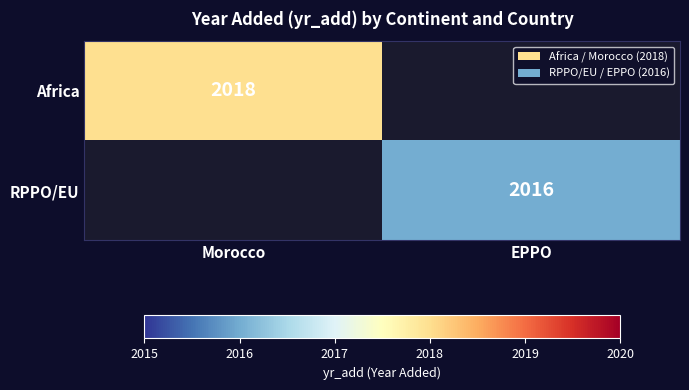

Which has a higher value, EPPO or Morocco?

Morocco